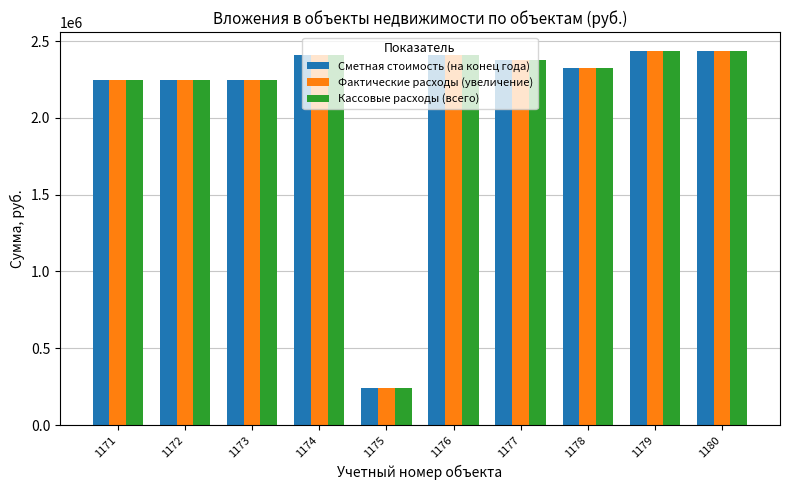

Which category has the lowest value across all series?

1175